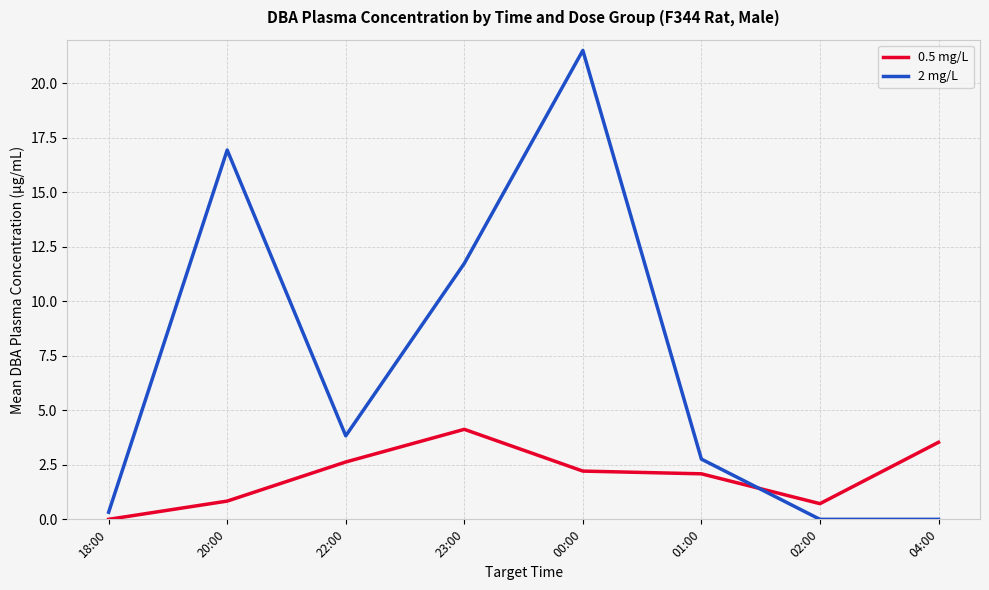

Is it true that 2 mg/L equals 4.5 at 20:00?

False